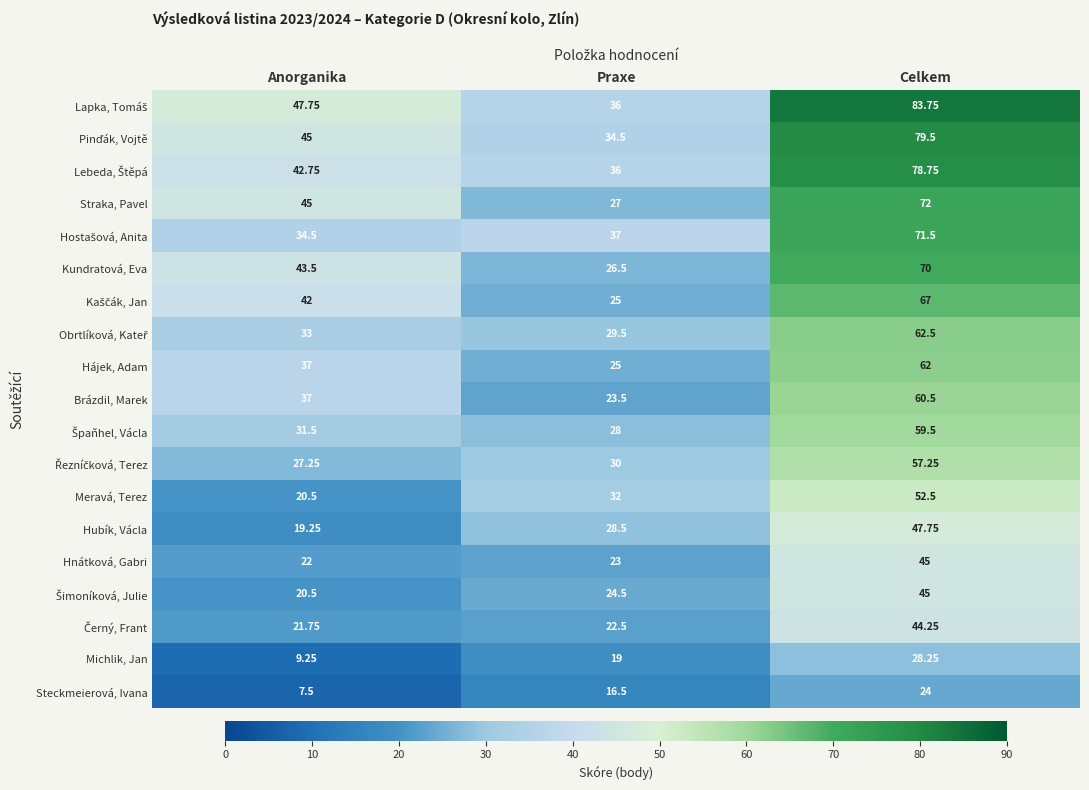

Rank the categories by Hájek, Adam value from lowest to highest.

Praxe, Anorganika, Celkem